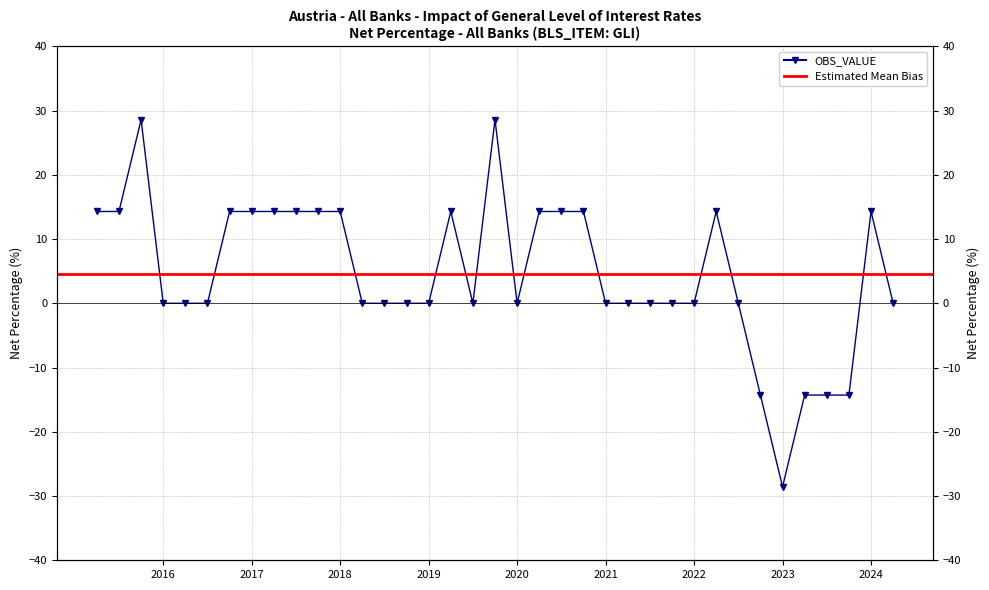

Which label corresponds to the largest value in the chart?

2015-Q4